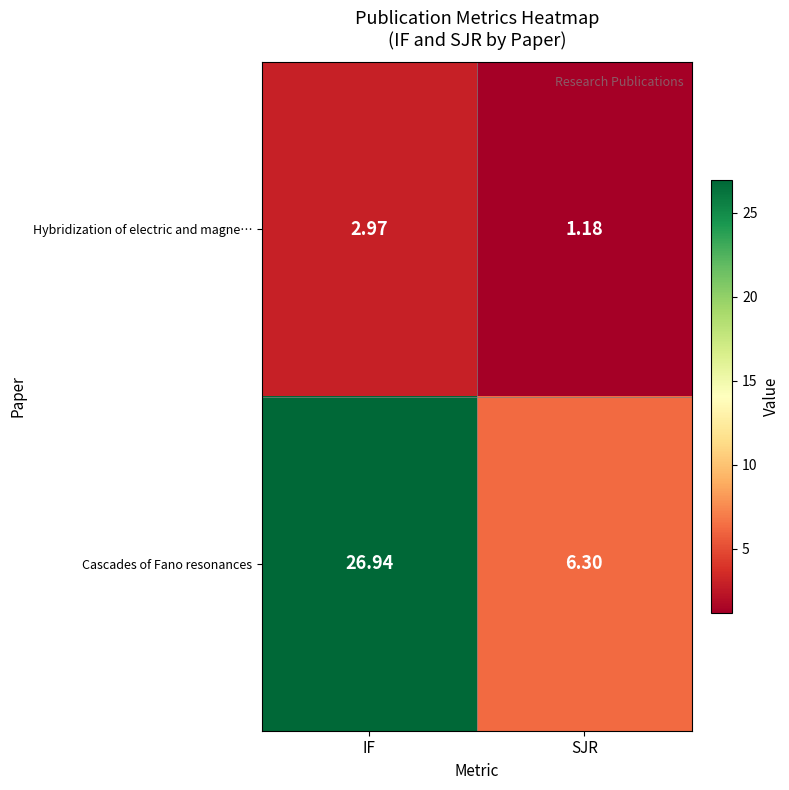

List the series in order of their peak value, lowest first.

Hybridization of electric and magne…, Cascades of Fano resonances